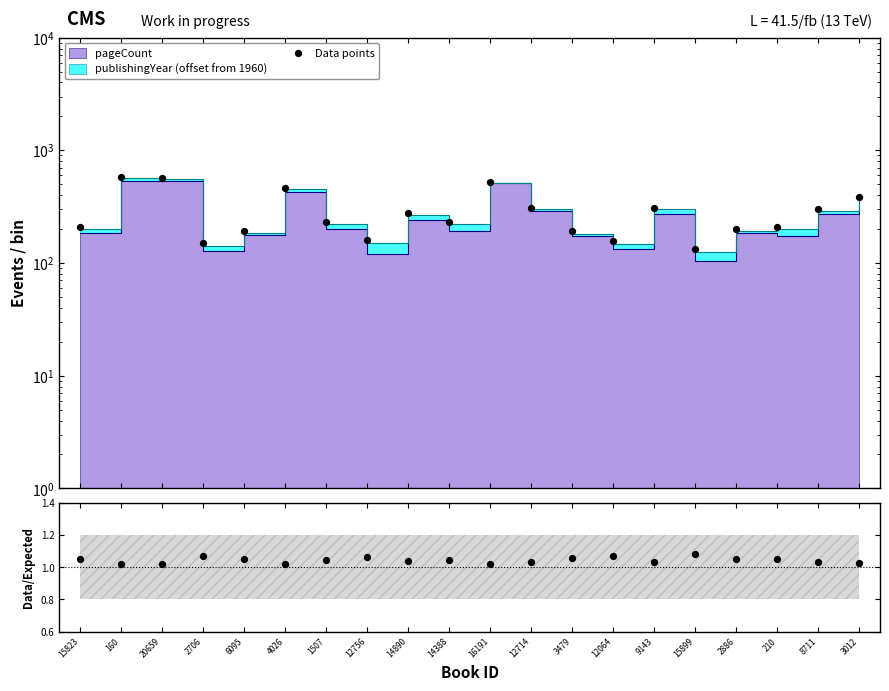

What is the change in value from 20659 to 14890?

-294